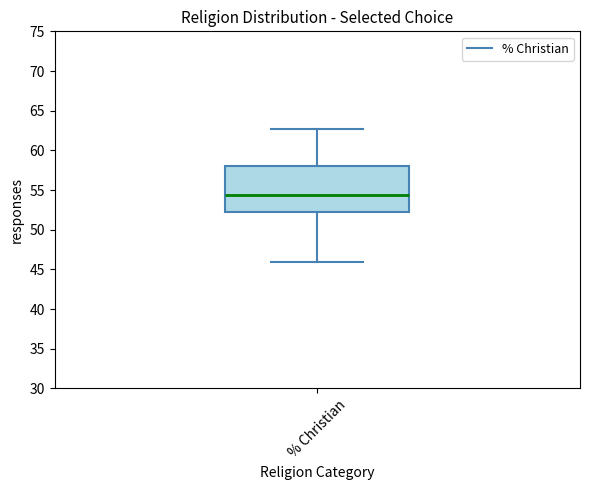

Where does the upper whisker of the box for % Christian end on the y-axis? The values are not printed on the chart, so give them approximately, as read against the axis.

62.5